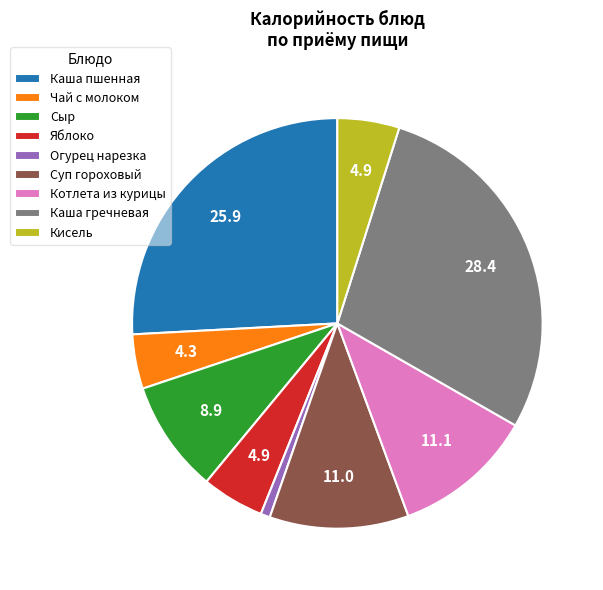

Do Яблоко and Каша гречневая together represent more than half of the pie?

No